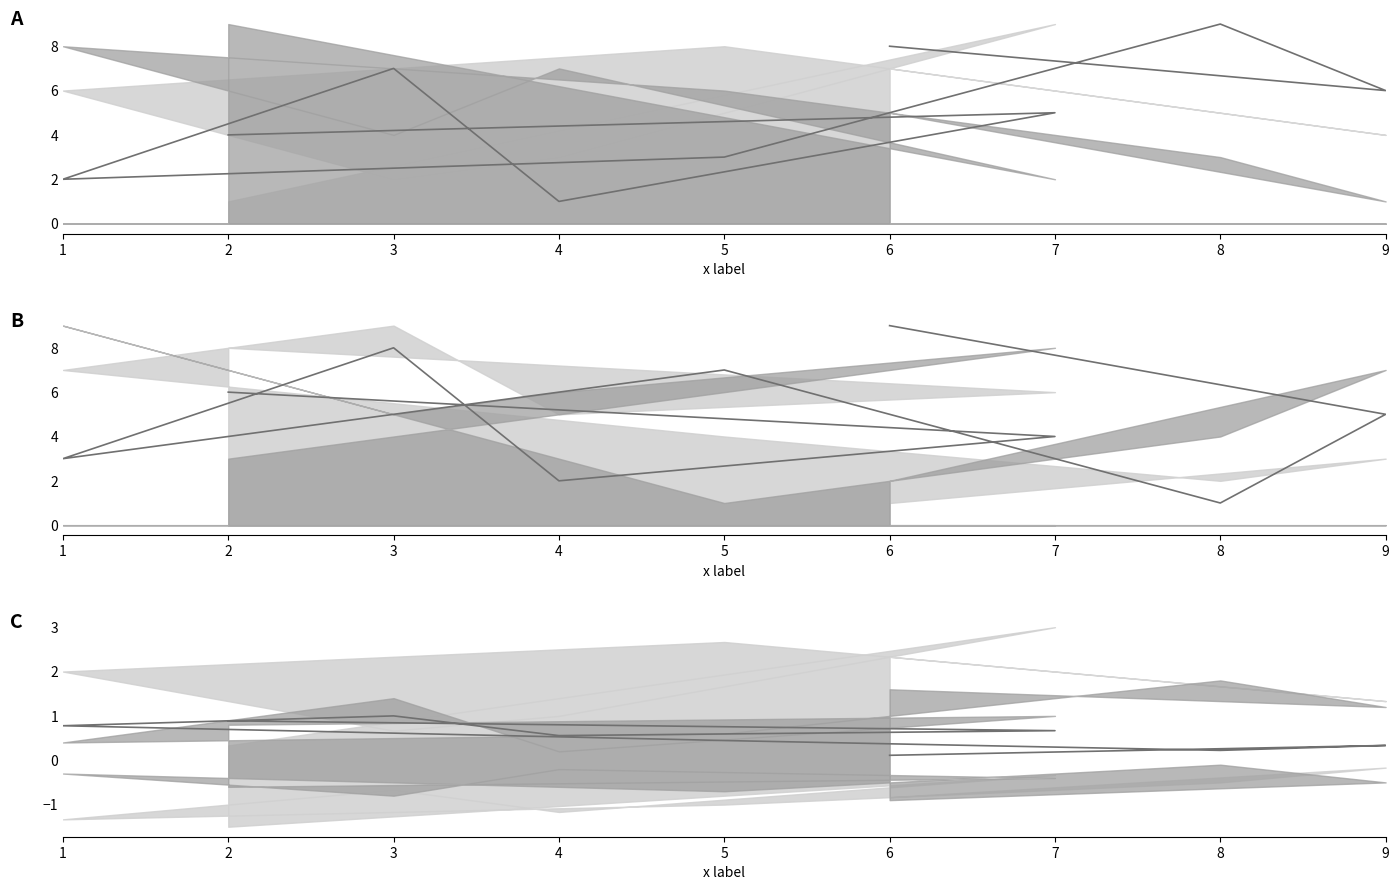

Count the number of categories in the chart.

9